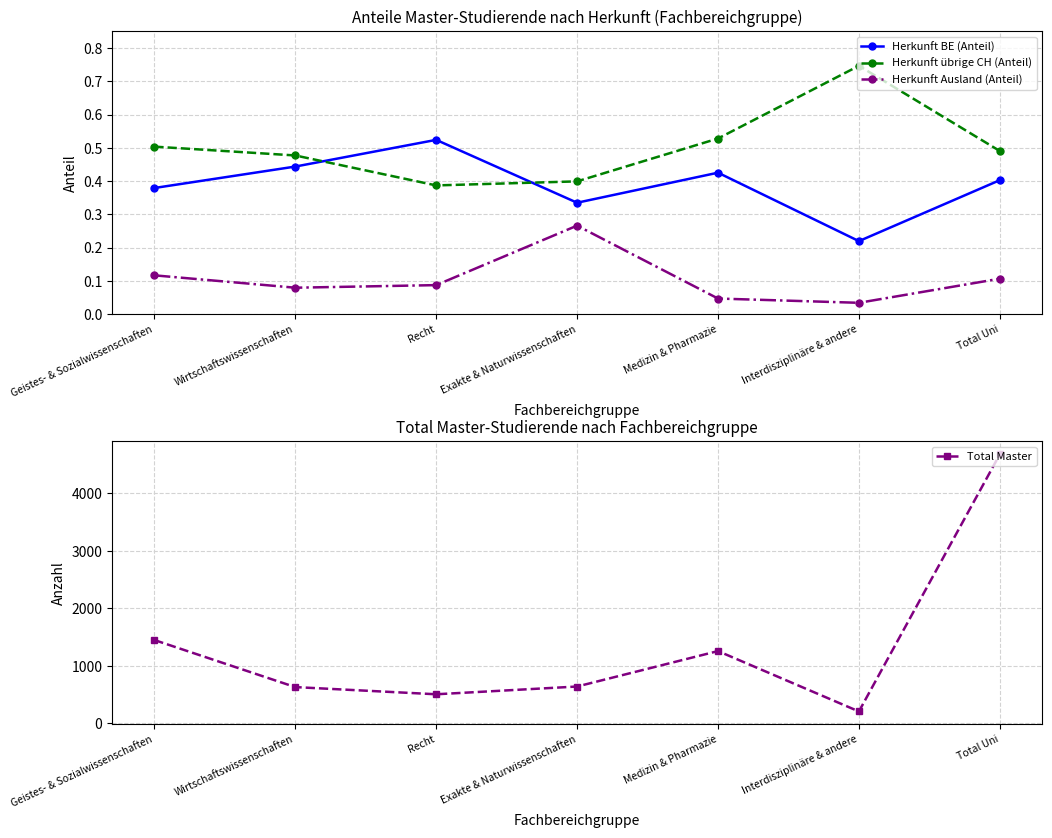

At Recht, list the series in order from largest to smallest.

Total Master, Herkunft BE (Anteil), Herkunft übrige CH (Anteil), Herkunft Ausland (Anteil)